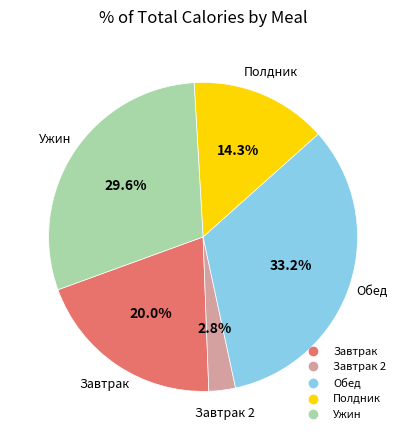

To the nearest percent, what is the difference between the largest and smallest slice percentages?

30%